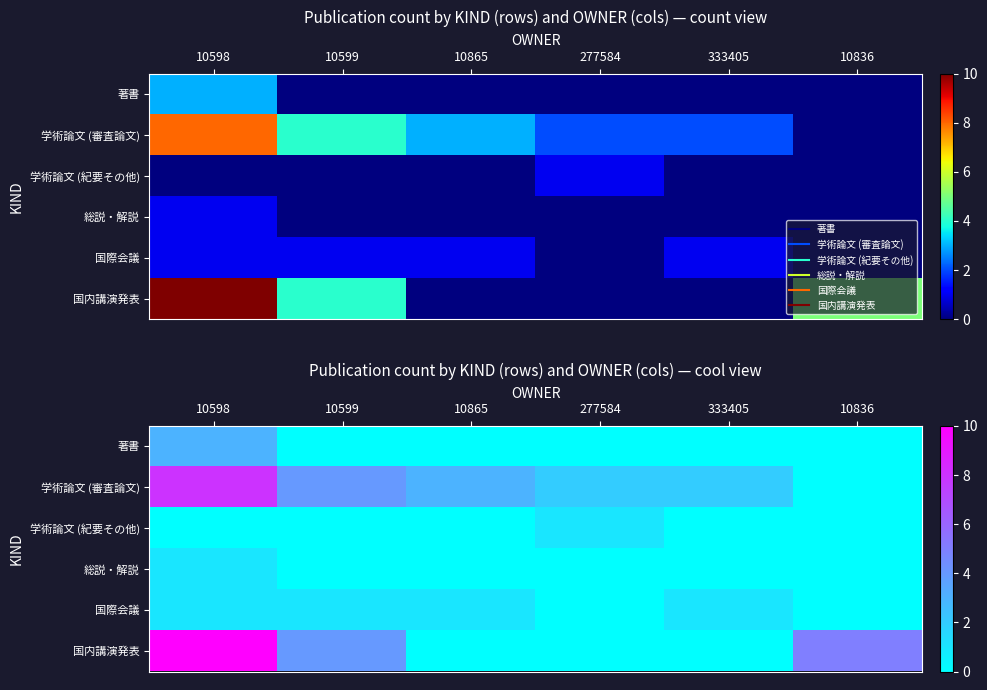

What is the difference between the 学術論文 (審査論文) values at 10598 and 10836?

8